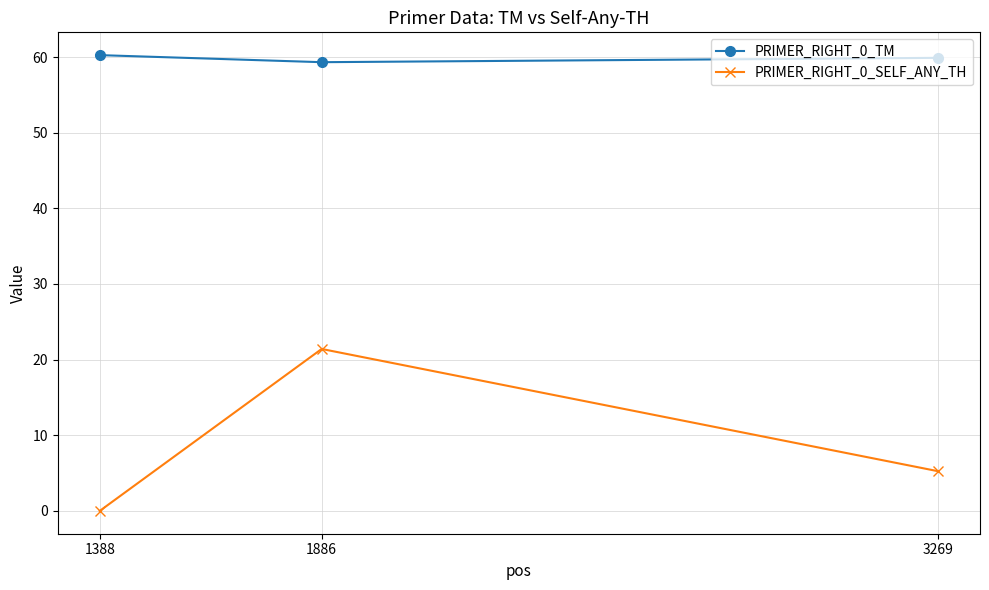

Which series changed the most between 1388 and 3269?

PRIMER_RIGHT_0_SELF_ANY_TH